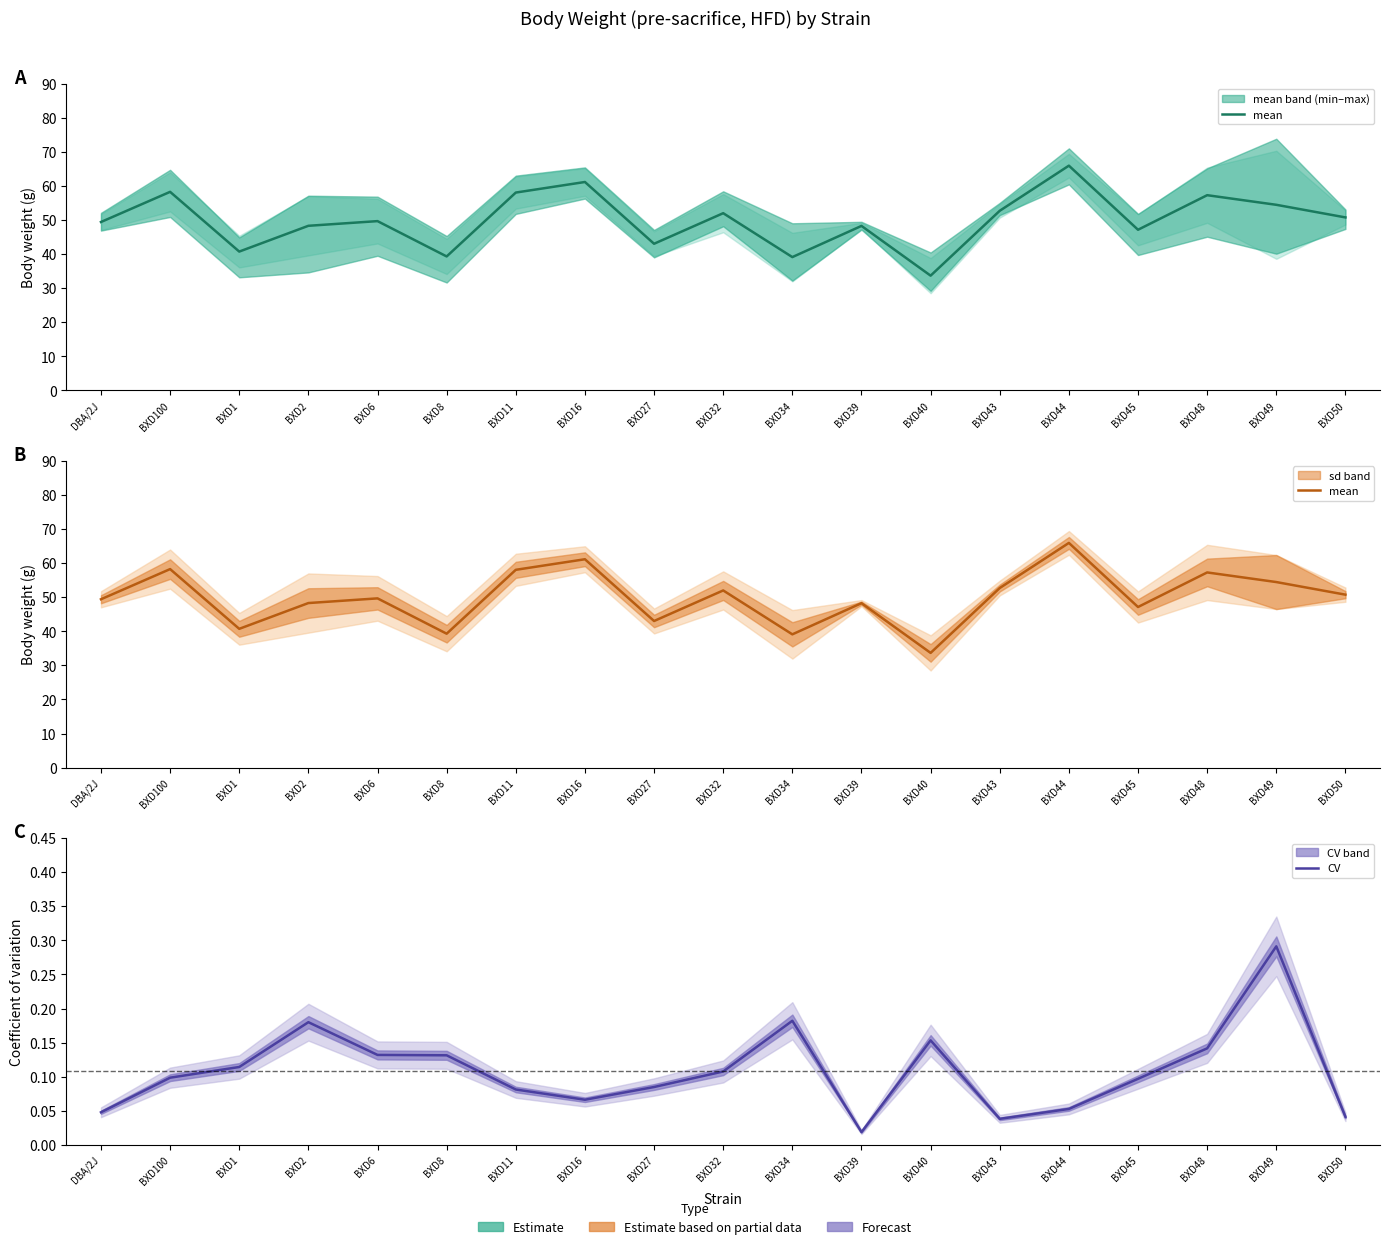

The mean series shows 48.2 at BXD39. True or false?

True